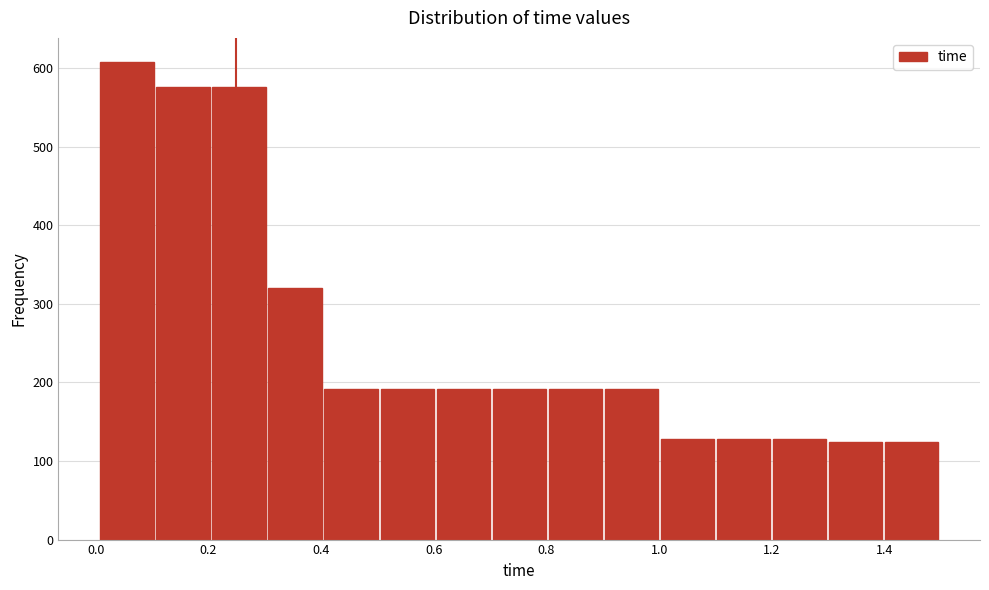

Which range on the x-axis has the tallest bar?

0.0 to 0.1